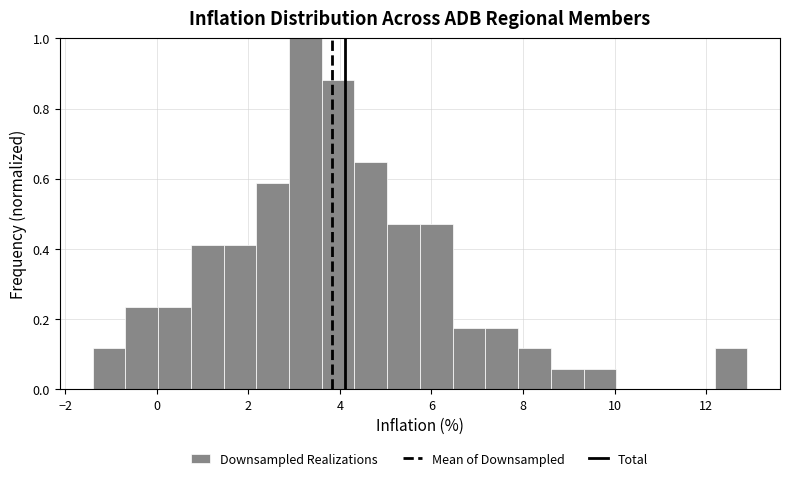

Read against the x-axis, roughly where is the centre of the tallest bar?

3.2